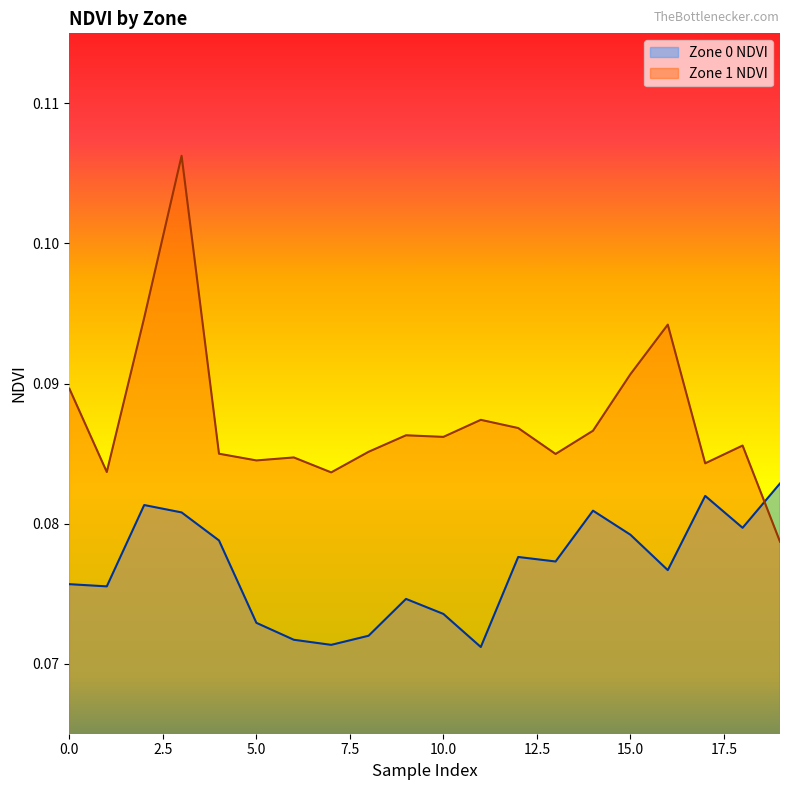

Does the chart display data point markers on the line(s)?

No